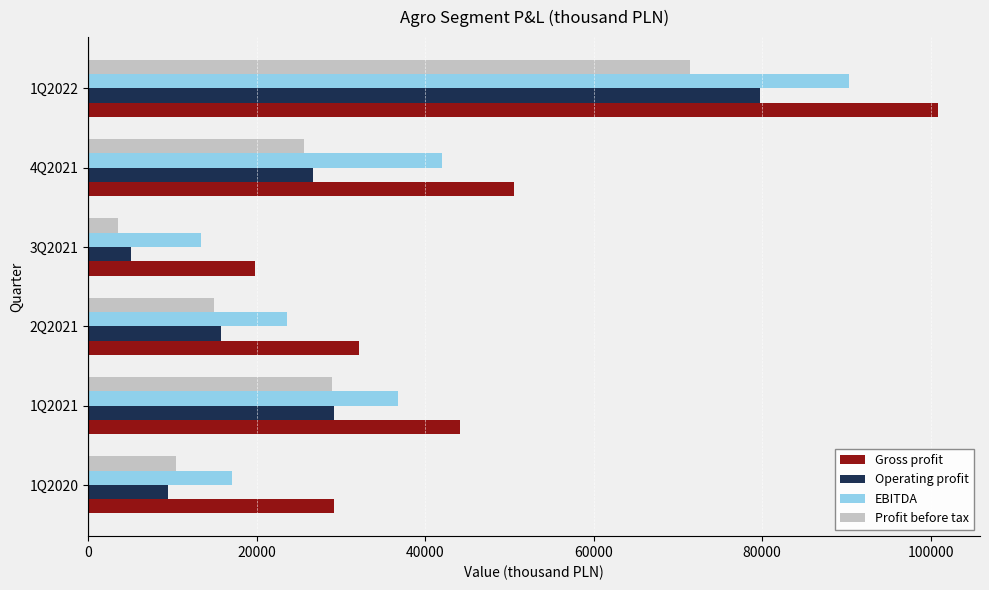

Which series has the largest total across all categories?

Gross profit